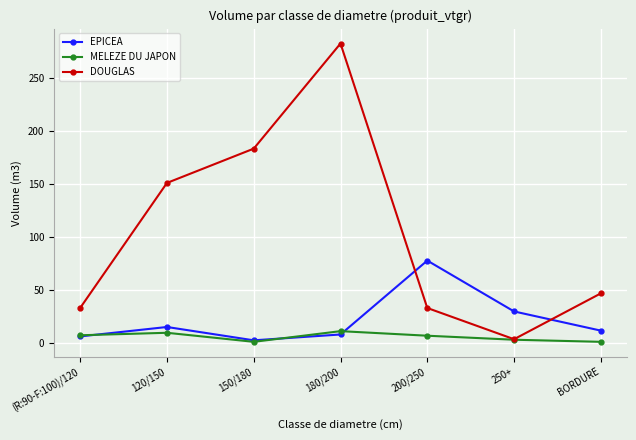

What is the value of the MELEZE DU JAPON point at the 2nd from the left?

9.8